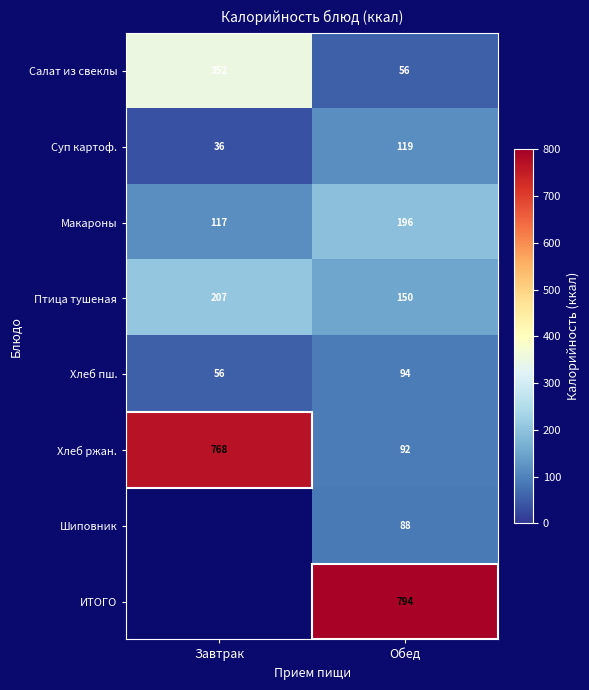

Read the Хлеб ржан. value at Обед, to the nearest 100.

100